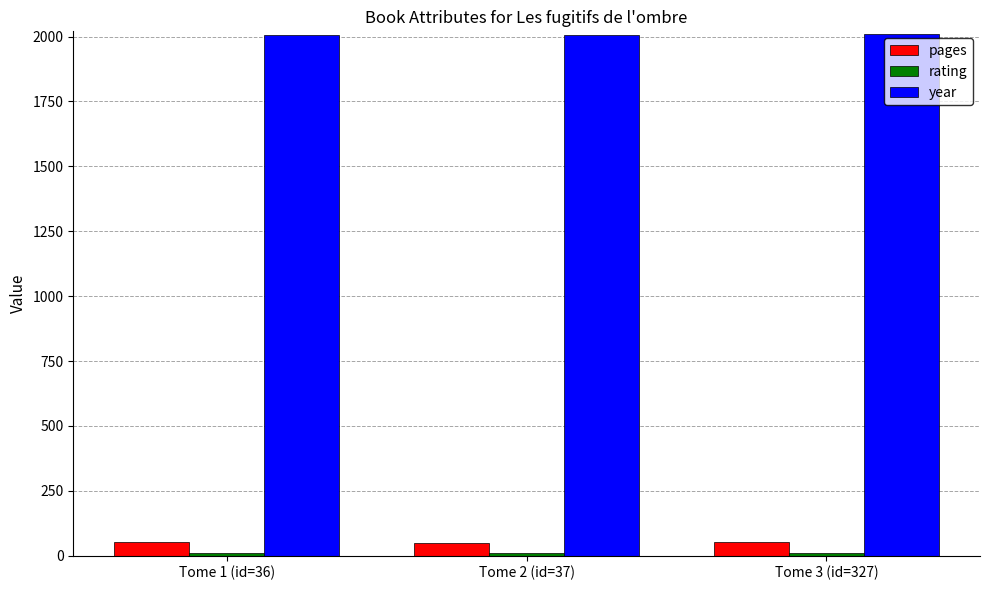

Is it true that year equals 2008 at Tome 3 (id=327)?

True